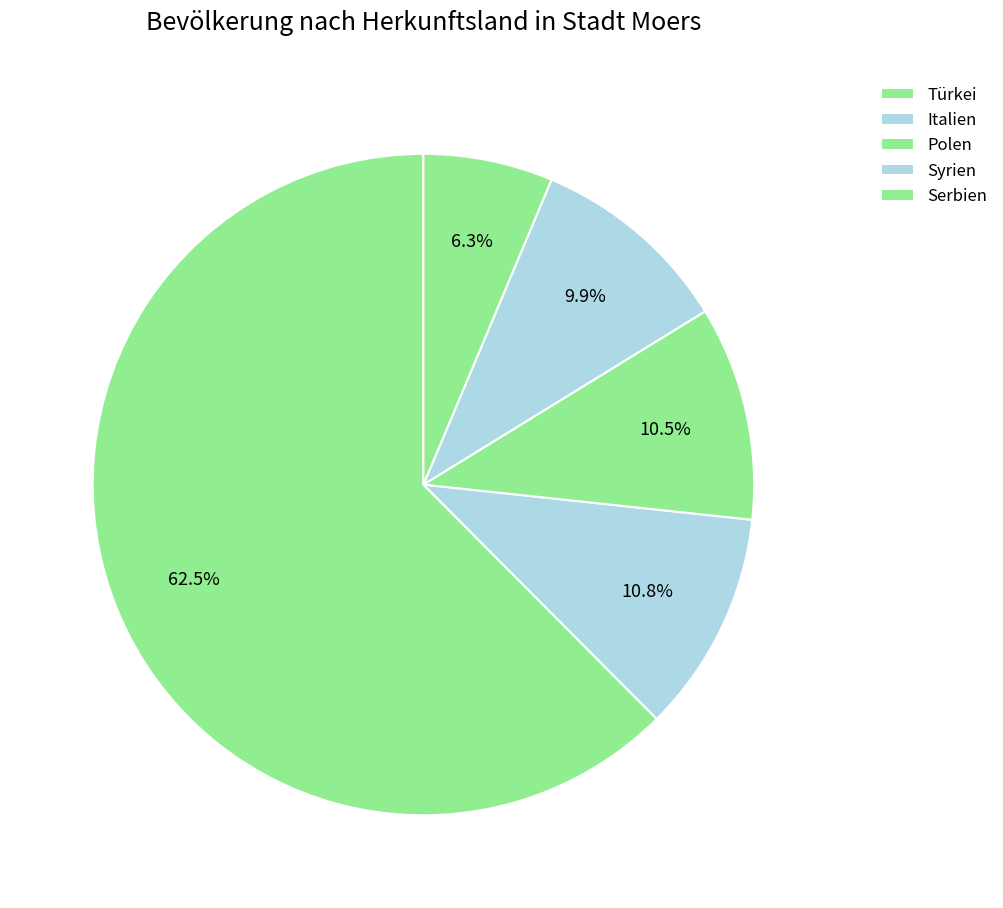

What percentage do Syrien and Italien together represent?

20.7%